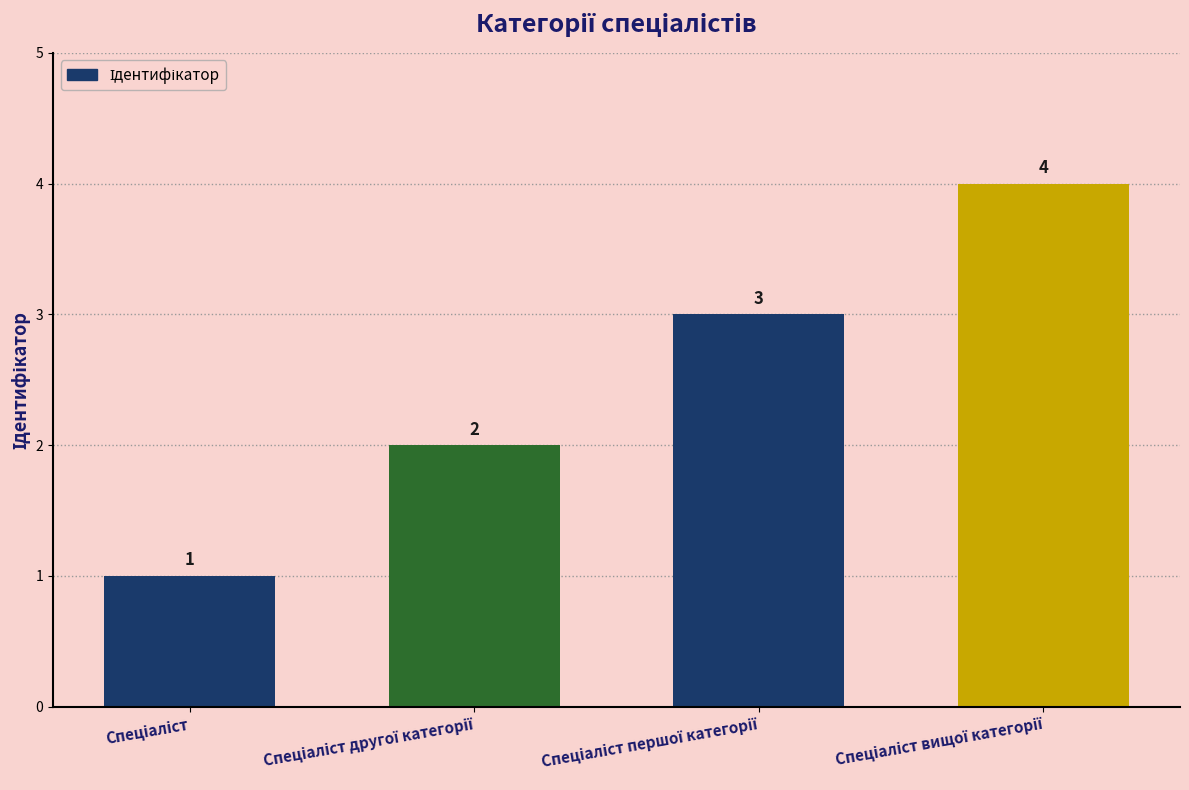

How many values are between 2 and 4?

3